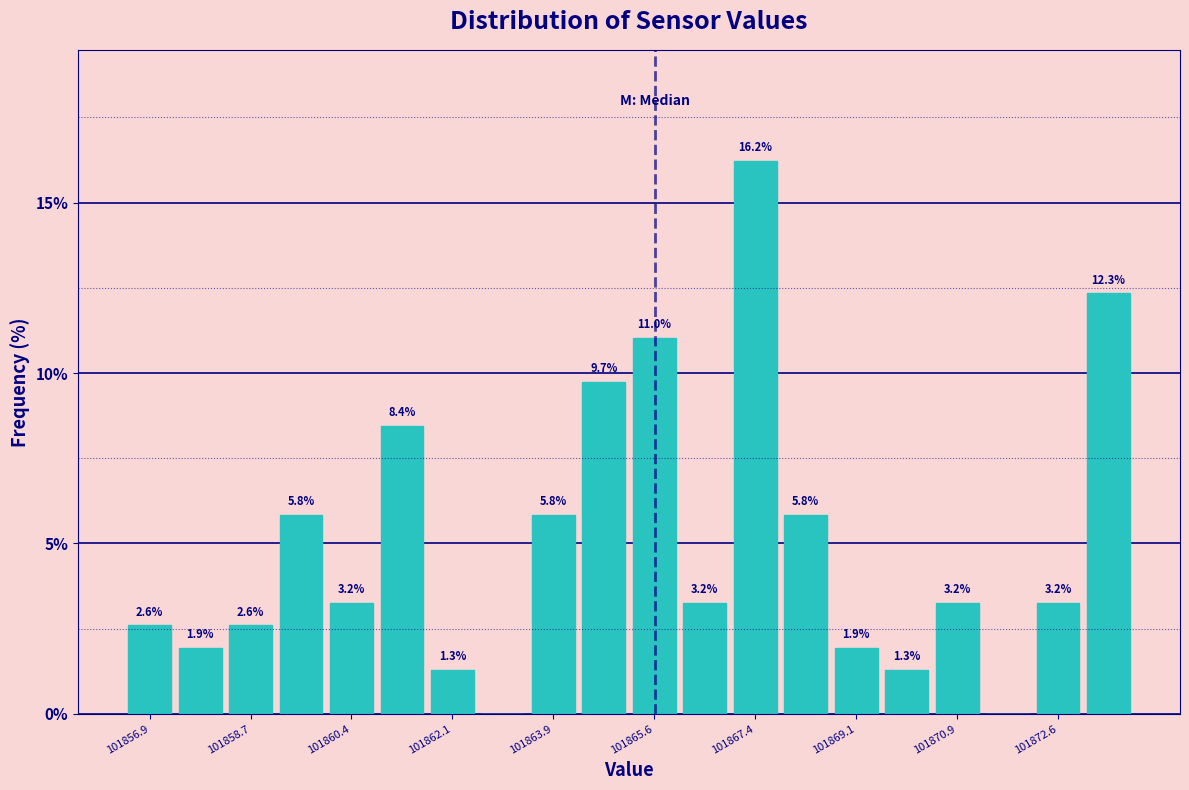

Which range on the x-axis has the tallest bar?

101867.0 to 101867.8